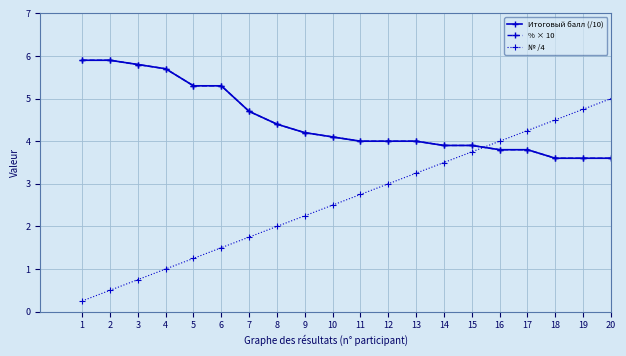

Count the Итоговый балл (/10) values in the range 3 to 5.

14